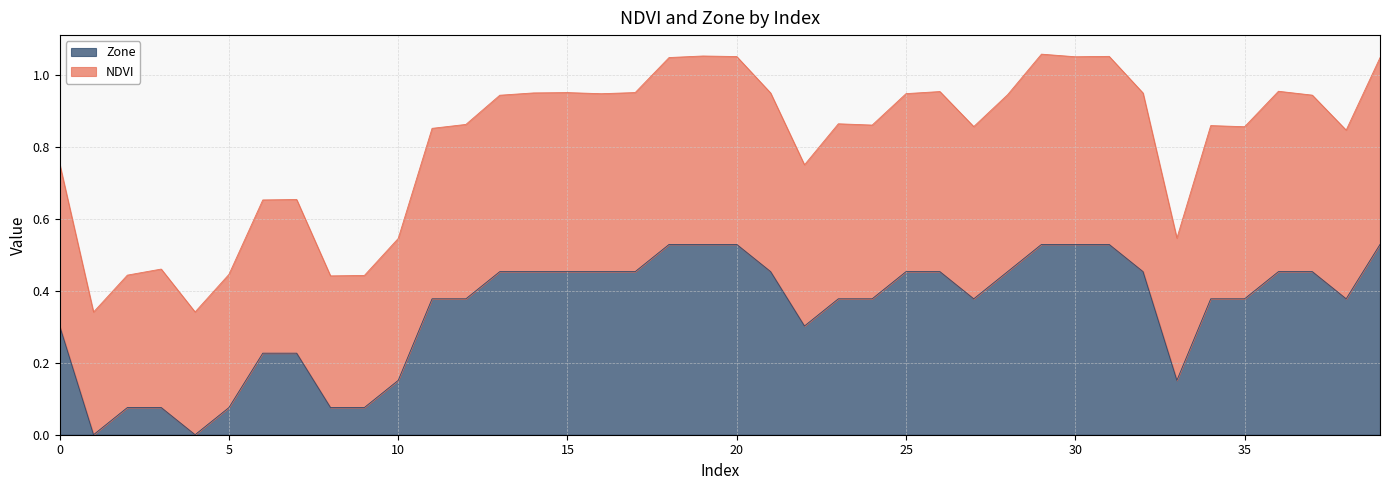

What is the sum of all Zone values?

13.9